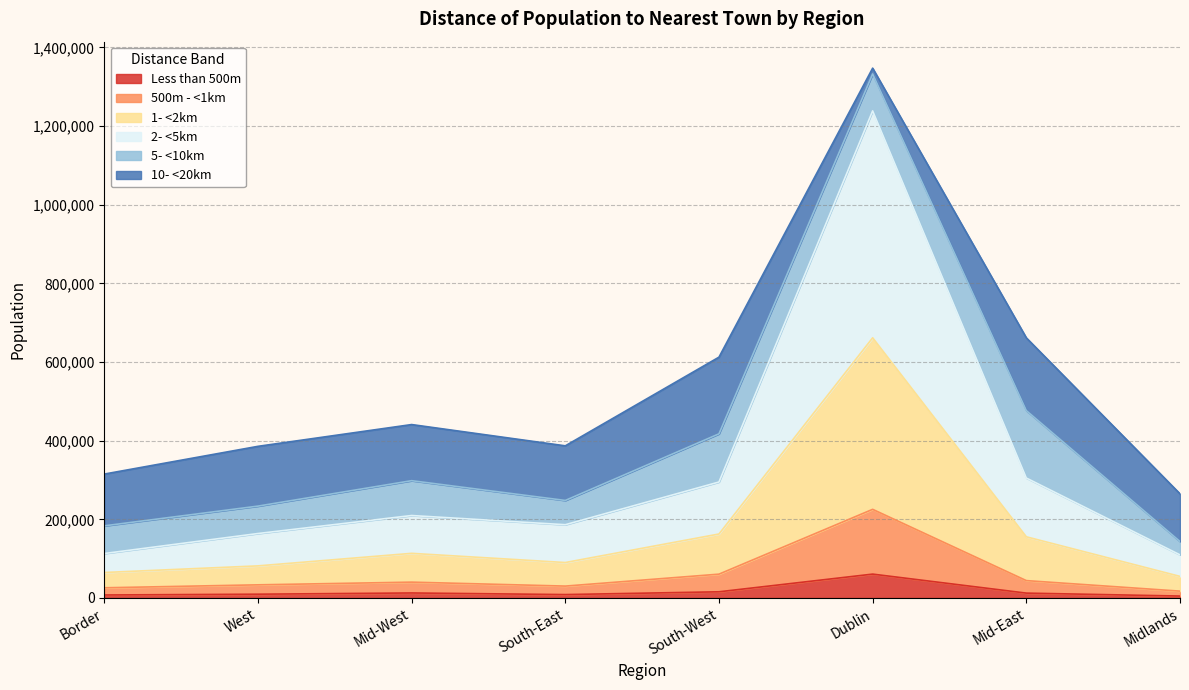

At which label does Less than 500m reach its peak?

Dublin